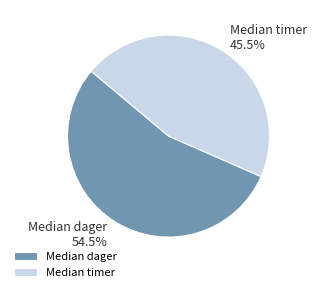

To the nearest percent, what is the difference between the largest and smallest slice percentages?

9%